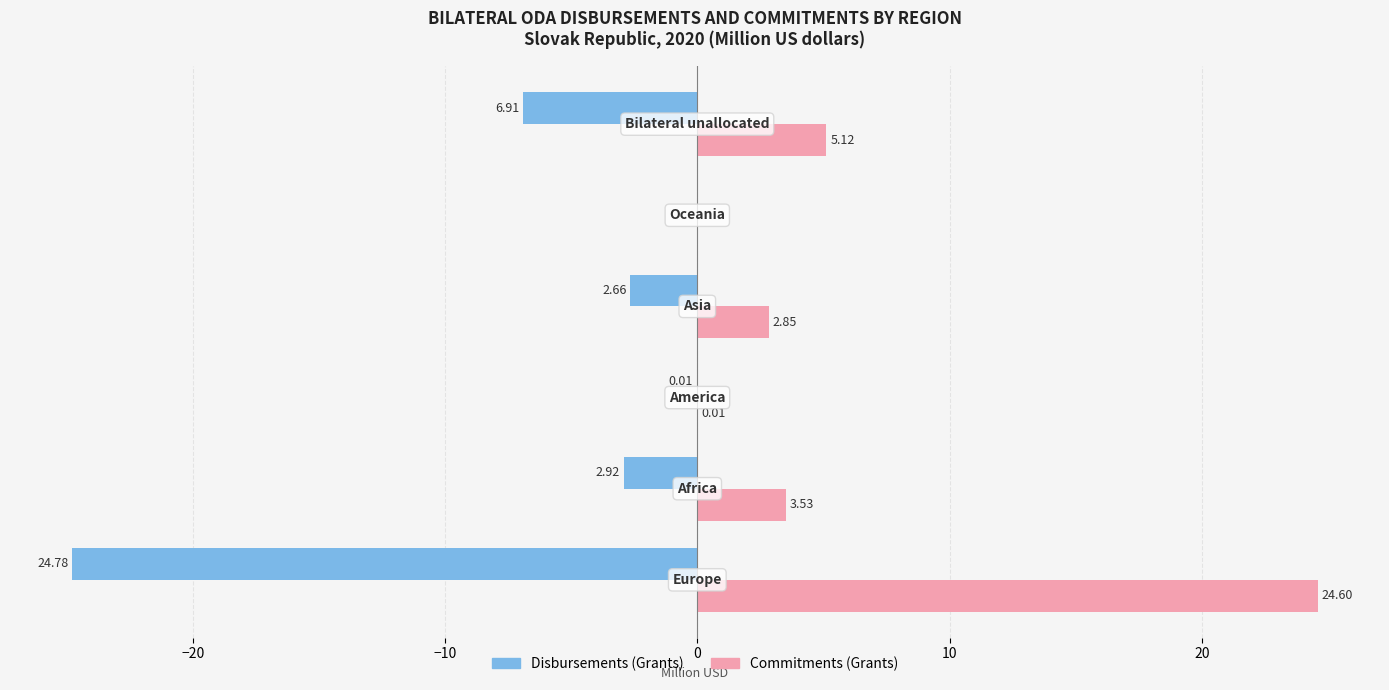

What is the sum of all Commitments (Grants) values?

36.1